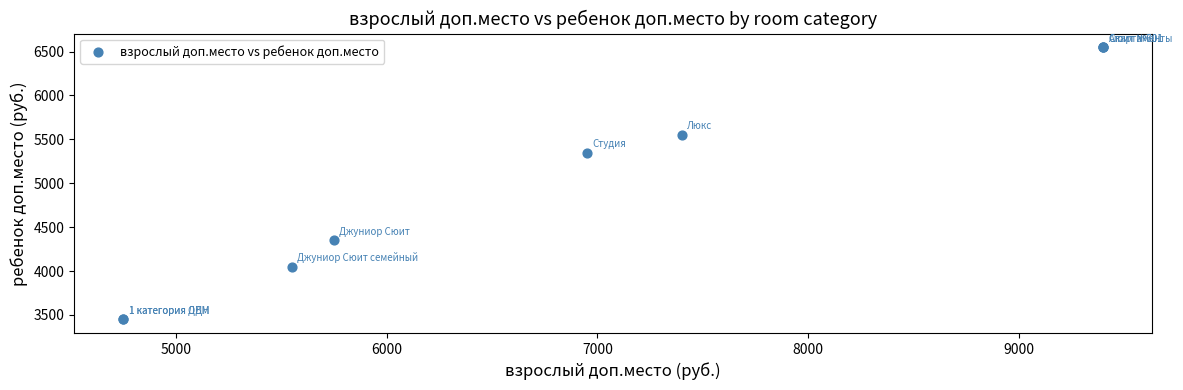

What Y value in the scatter plot is closest to 5000?

5350